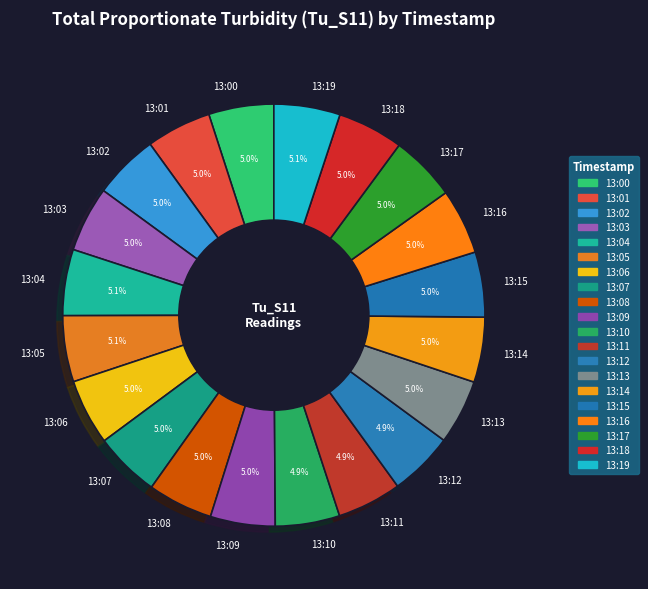

Approximately how many times larger is the value at 13:08 compared to 13:00?

1.0